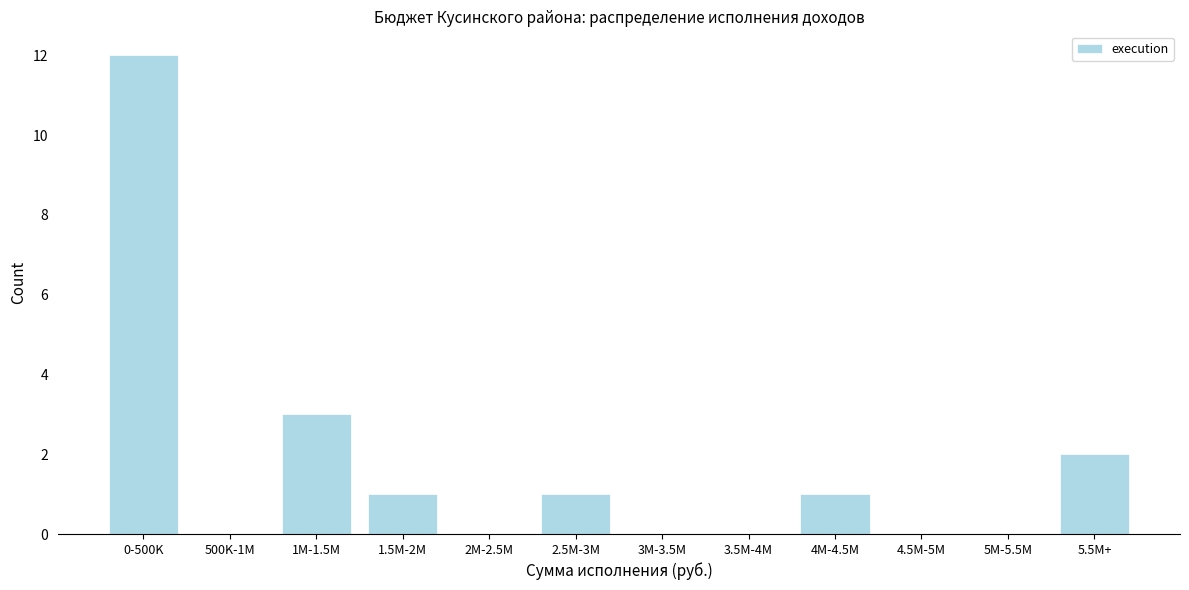

Reading right to left, list all the values displayed in this chart.

5.5M+=2	5M-5.5M=0	4.5M-5M=0	4M-4.5M=1	3.5M-4M=0	3M-3.5M=0	2.5M-3M=1	2M-2.5M=0	1.5M-2M=1	1M-1.5M=3	500K-1M=0	0-500K=12